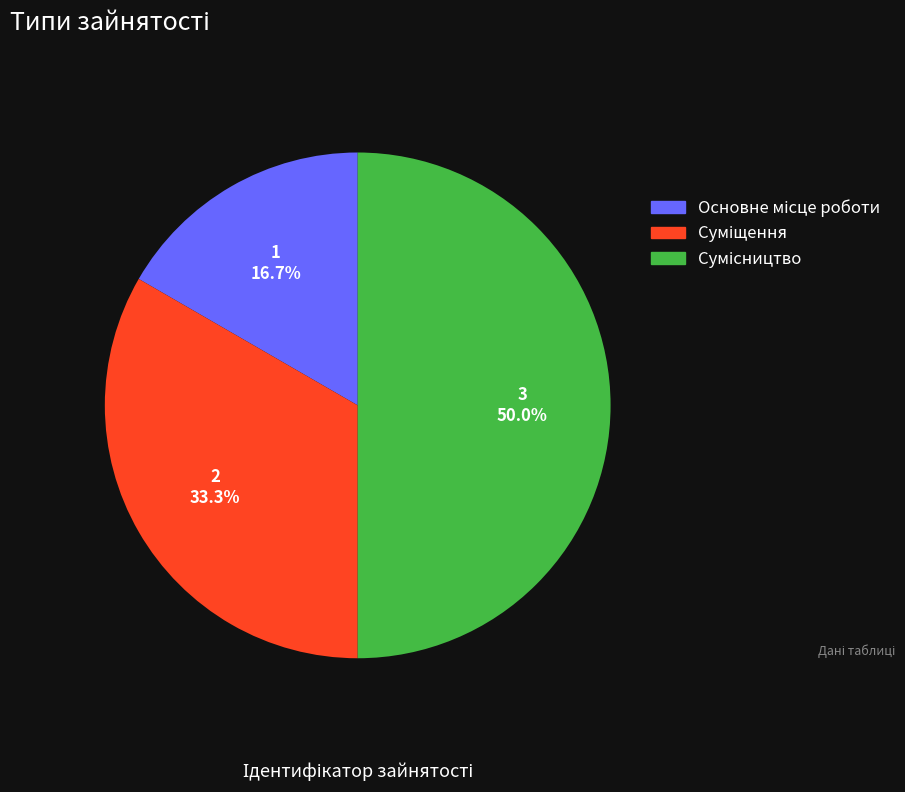

What is the change in value from Суміщення to Сумісництво?

+1